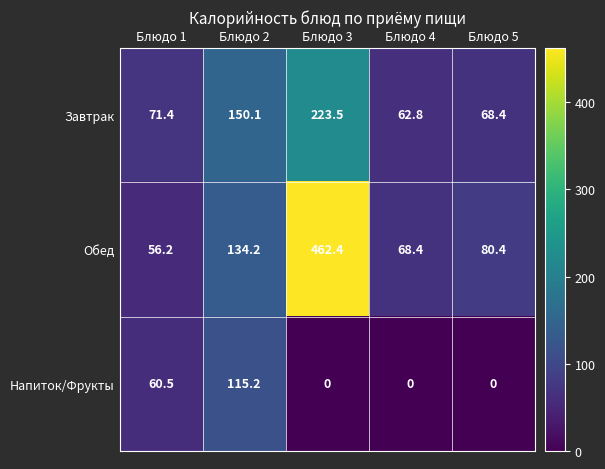

Reading left to right, list all the values displayed in this chart.

Завтрак: Блюдо 1=71.4	Блюдо 2=150.1	Блюдо 3=223.5	Блюдо 4=62.8	Блюдо 5=68.4
Обед: Блюдо 1=56.2	Блюдо 2=134.2	Блюдо 3=462.4	Блюдо 4=68.4	Блюдо 5=80.4
Напиток/Фрукты: Блюдо 1=60.5	Блюдо 2=115.2	Блюдо 3=0.0	Блюдо 4=0.0	Блюдо 5=0.0